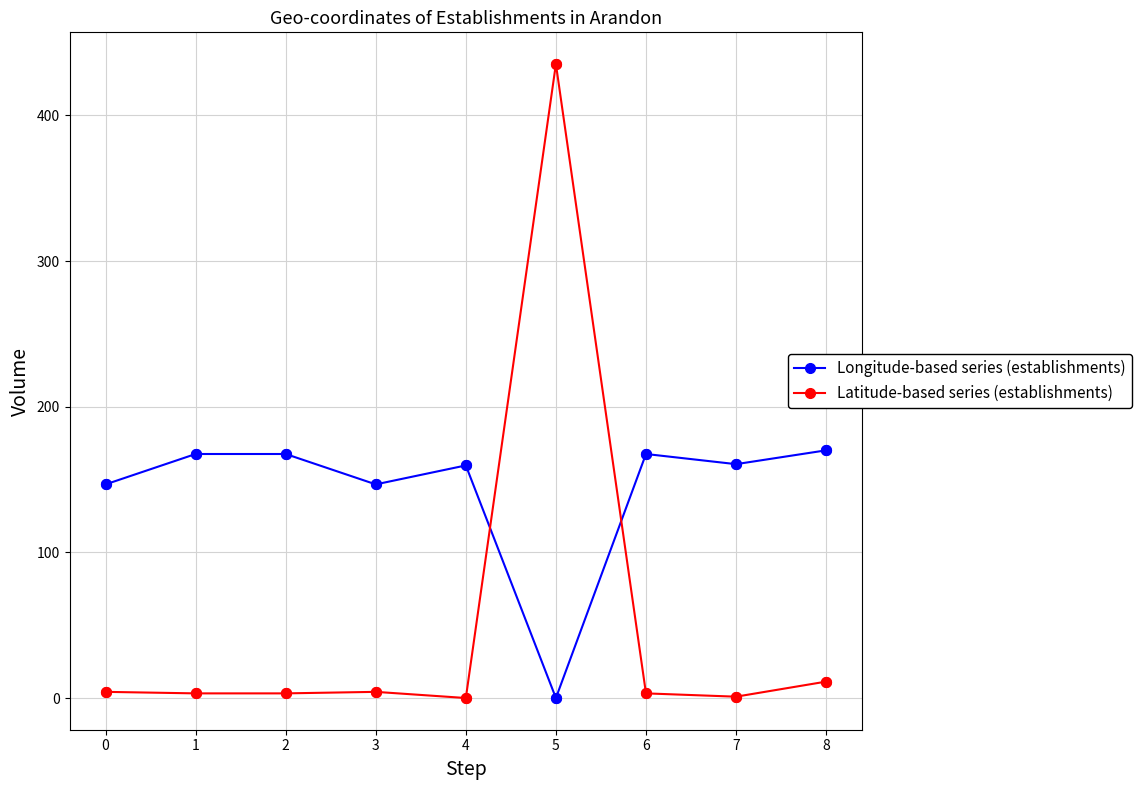

What are all the series names shown in the legend?

Longitude-based series (establishments), Latitude-based series (establishments)